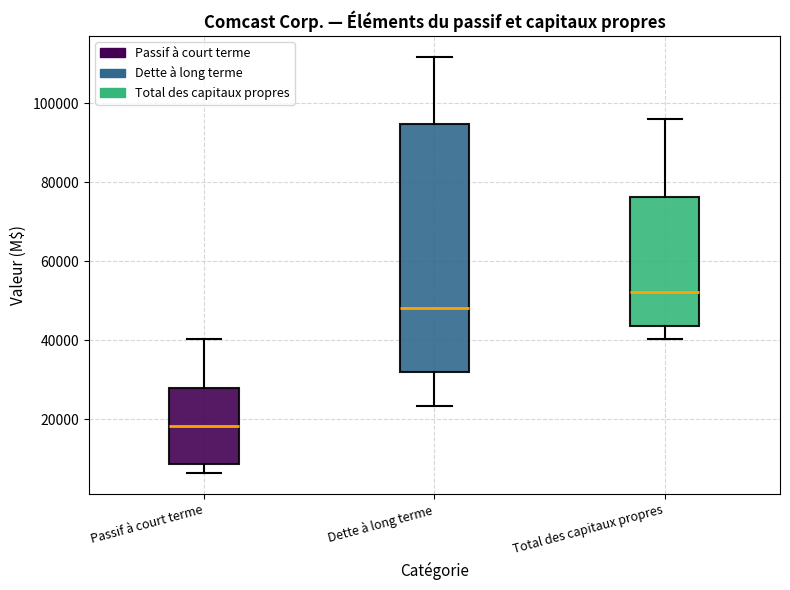

Reading left to right, read every box against the y-axis: the position of its median line, the range the box covers, and the ends of its whiskers. The values are not printed on the chart, so give them approximately, as read against the axis.

Passif à court terme: median 18000, box 8000 to 28000, whiskers 6000 to 40000
Dette à long terme: median 48000, box 32000 to 94000, whiskers 24000 to 112000
Total des capitaux propres: median 52000, box 44000 to 76000, whiskers 40000 to 96000